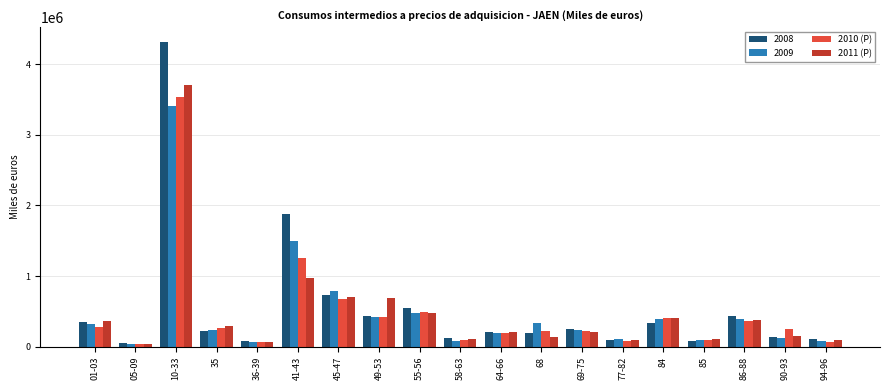

Are the bars horizontal?

No